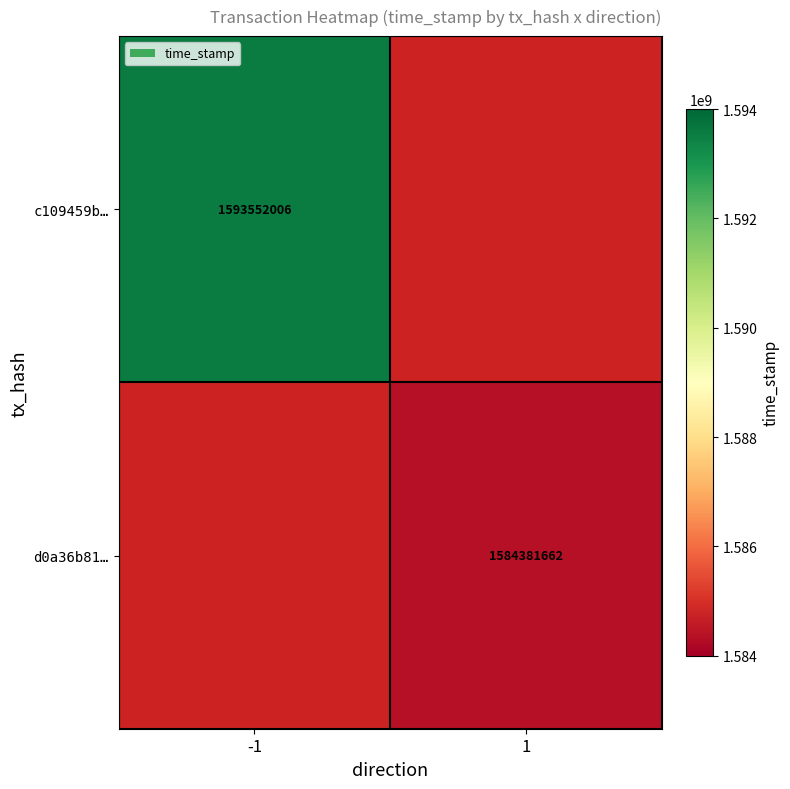

Which category has the lowest value across all series?

1